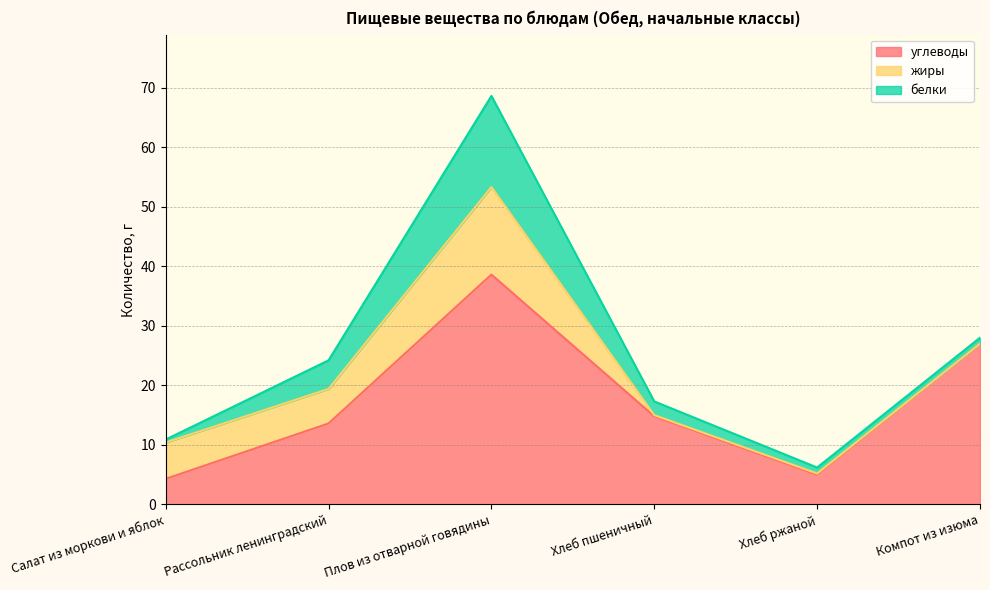

What is the label of the 5th point from the right?

Рассольник ленинградский